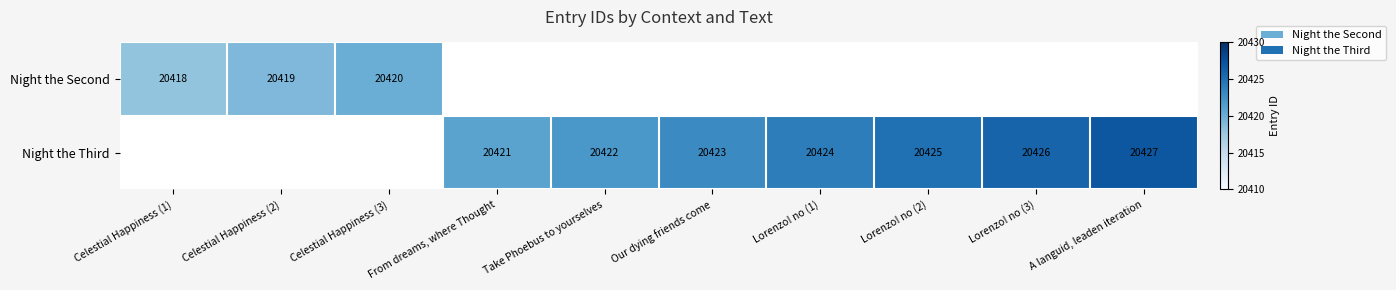

The Night the Second series shows 8773 at Celestial Happiness (3). True or false?

False